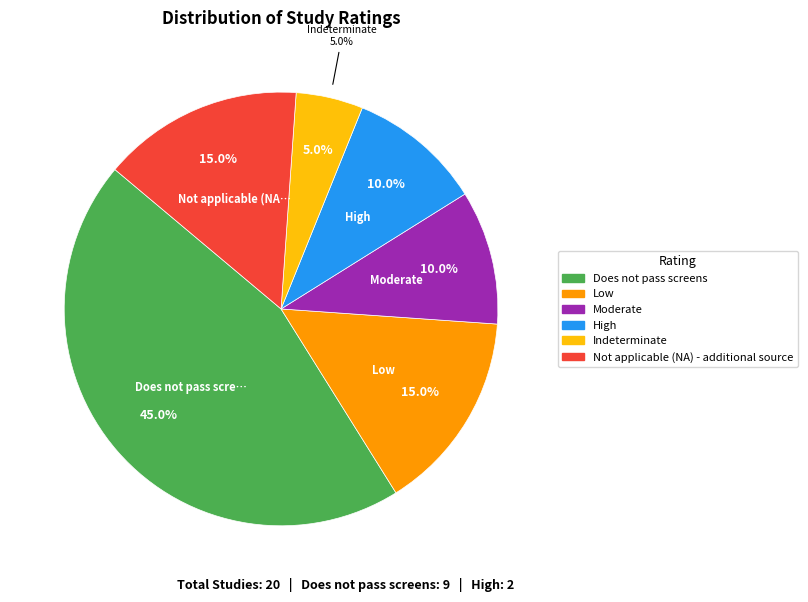

To the nearest percent, what is the combined percentage of Does not pass screens and High?

55%